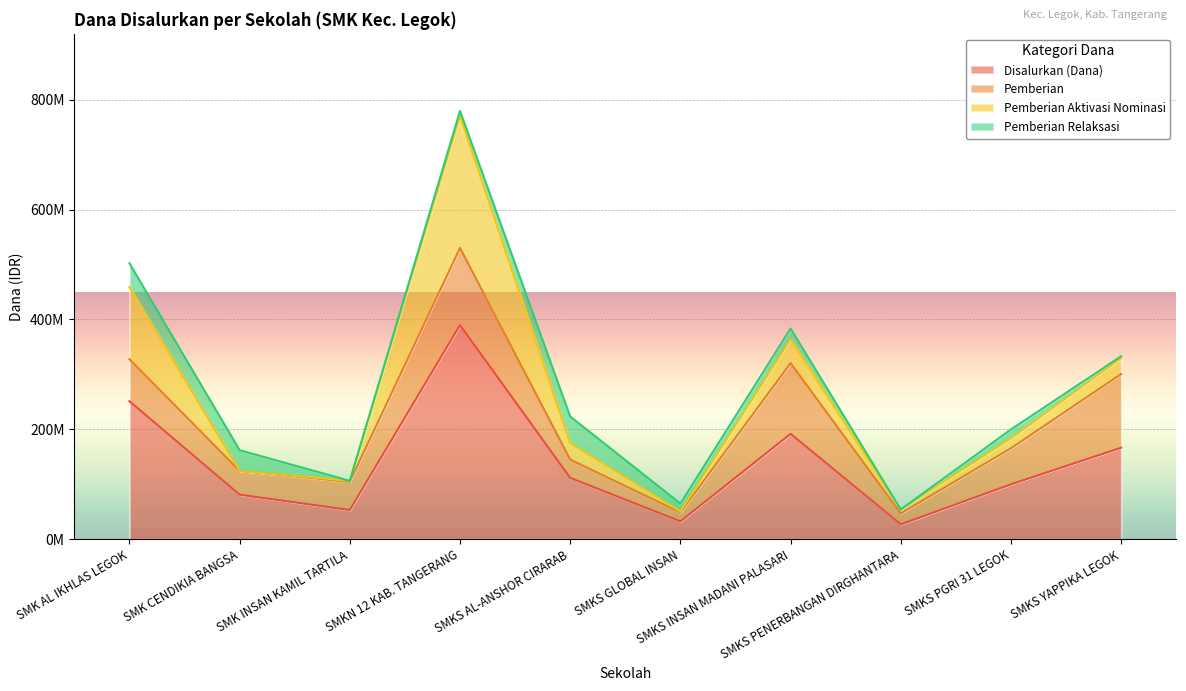

Which label corresponds to the largest value in the chart?

SMKN 12 KAB. TANGERANG